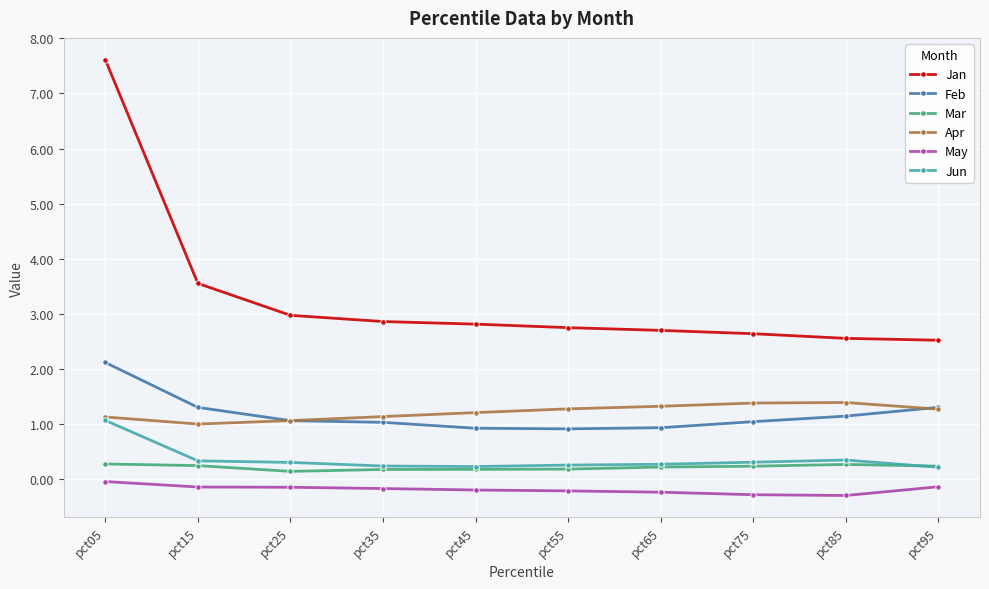

True or false: Jan and Feb cross at least once.

False